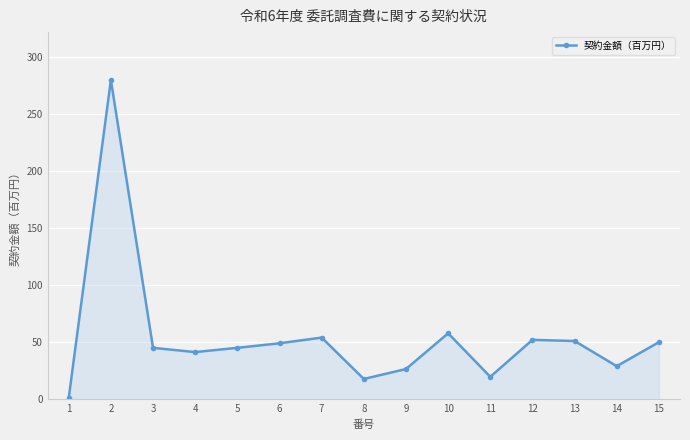

What is the ratio of the value at 2 to the value at 10?

4.8